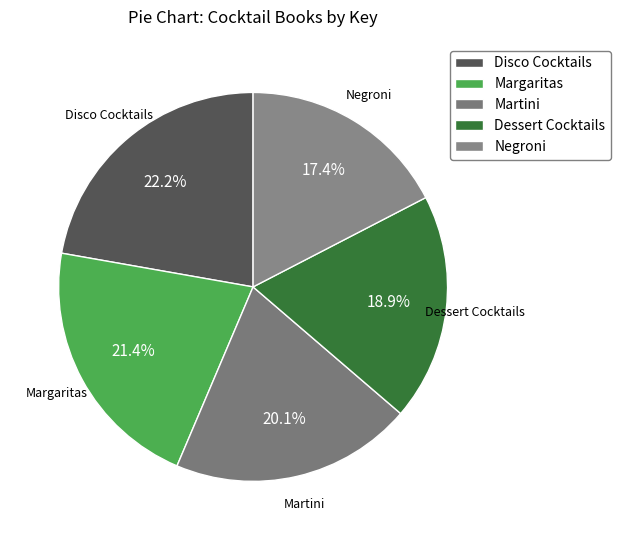

Is Negroni the majority of the pie?

No